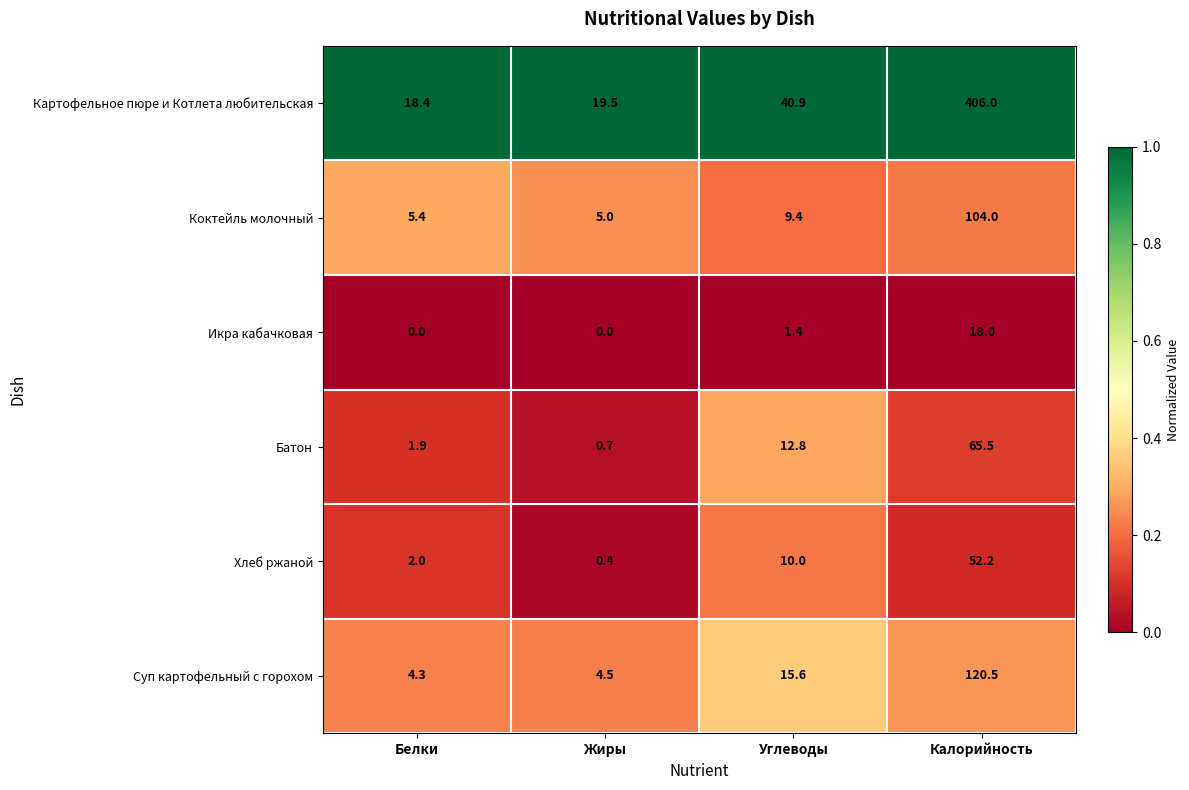

What is the lowest value of the Батон series?

0.7